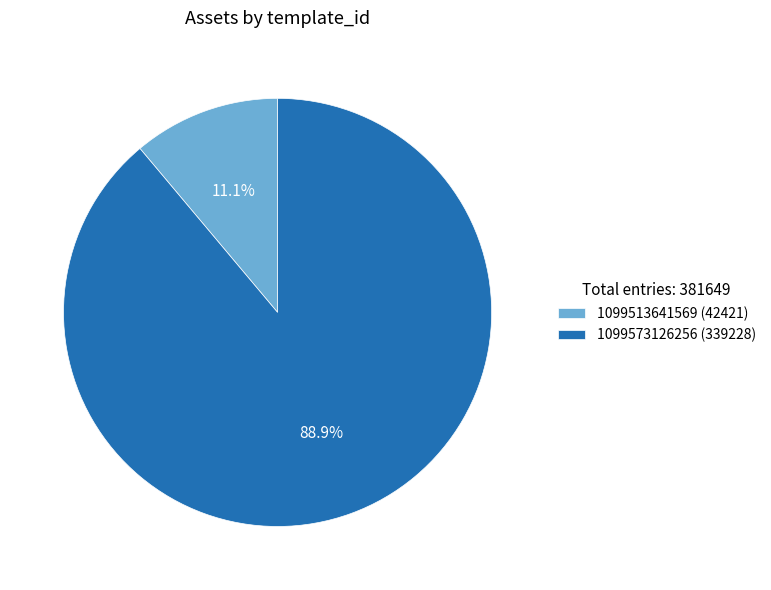

Which has a higher value, 1099573126256 (339228) or 1099513641569 (42421)?

1099573126256 (339228)